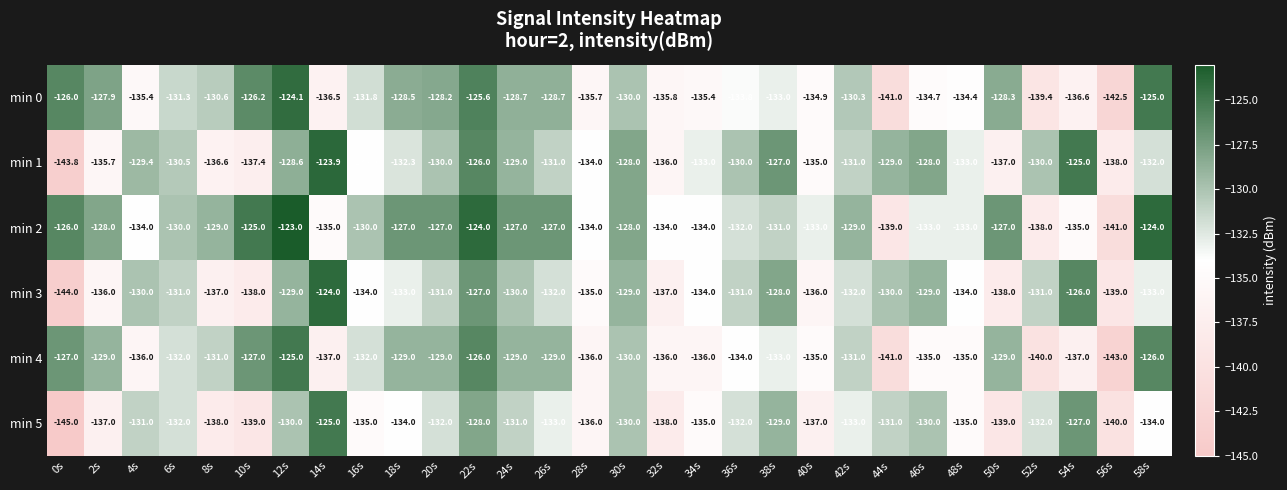

What is the sum of all min 3 values?

-3978.0